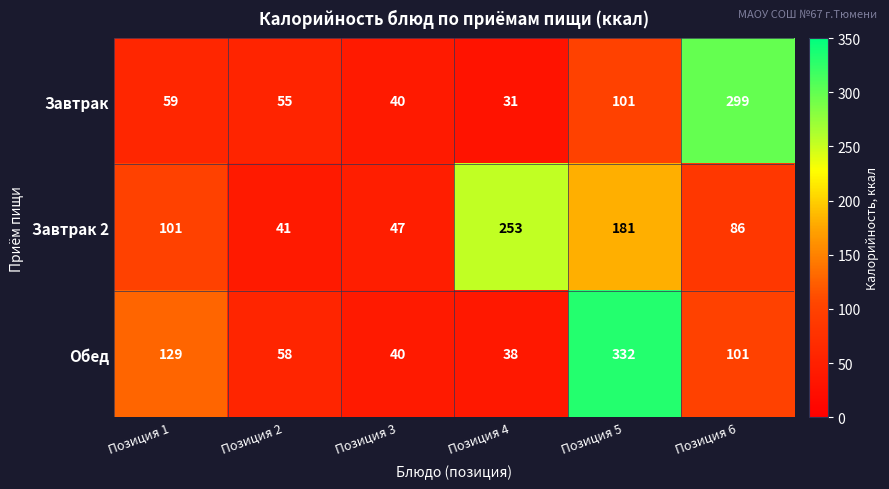

Rank the series by their maximum value, from lowest to highest.

Завтрак 2, Завтрак, Обед